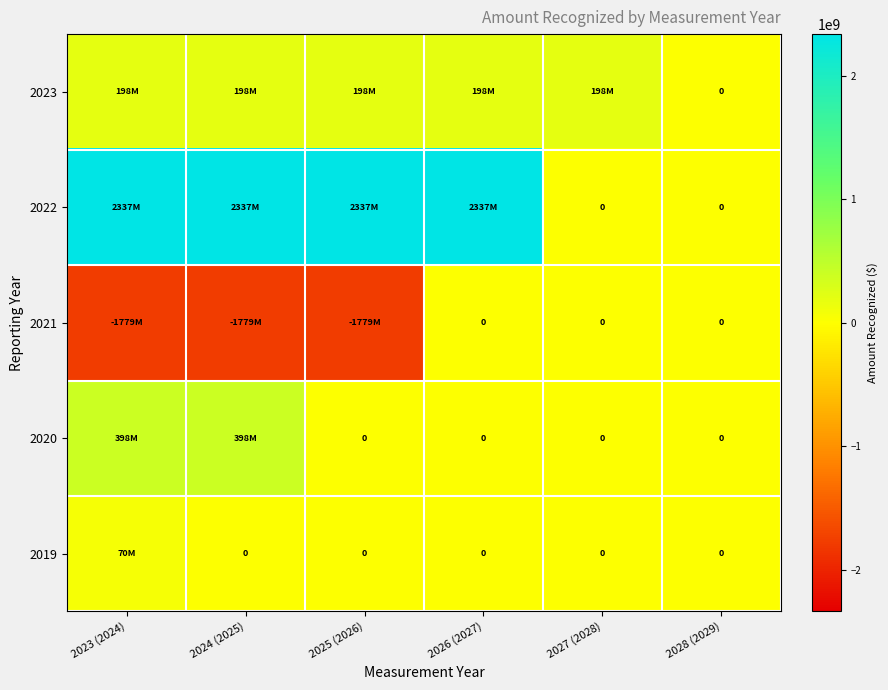

True or false: 2021 has a value of 1096561106 at 2027 (2028).

False